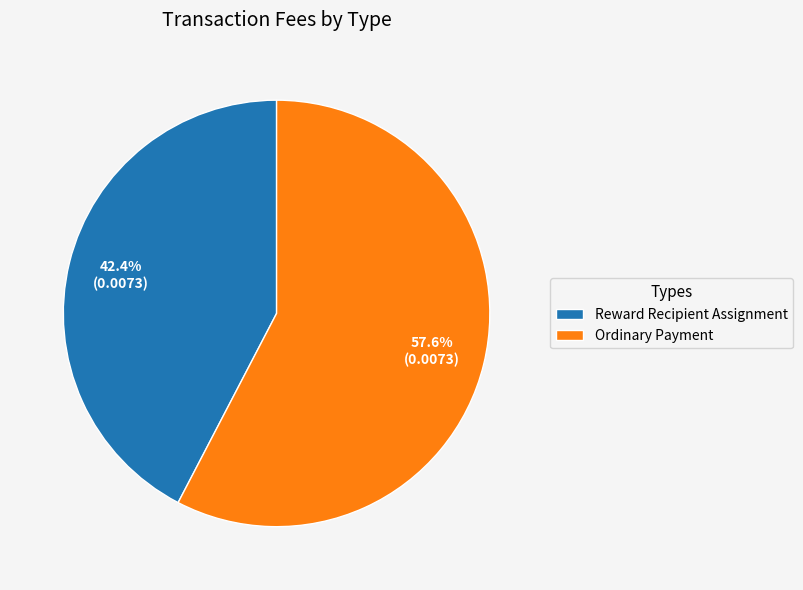

Is it true that Reward Recipient Assignment is 36% of the pie?

False